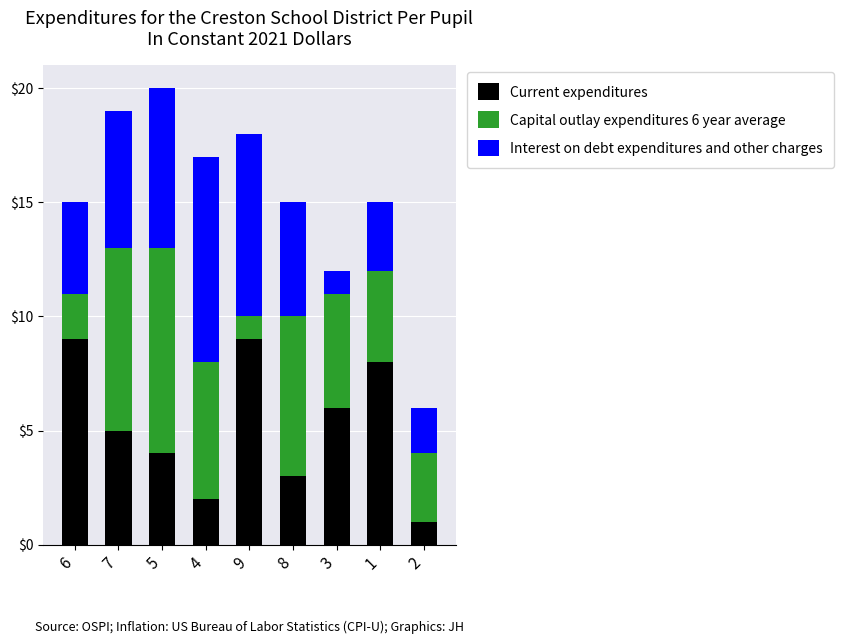

Reading left to right, list the values for the Current expenditures series.

9	5	4	2	9	3	6	8	1